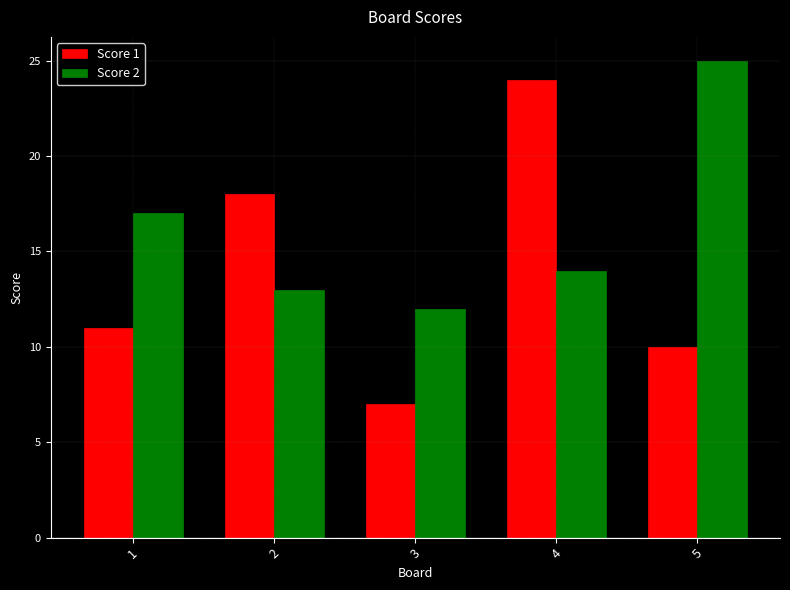

What are all the series names shown in the legend?

Score 1, Score 2